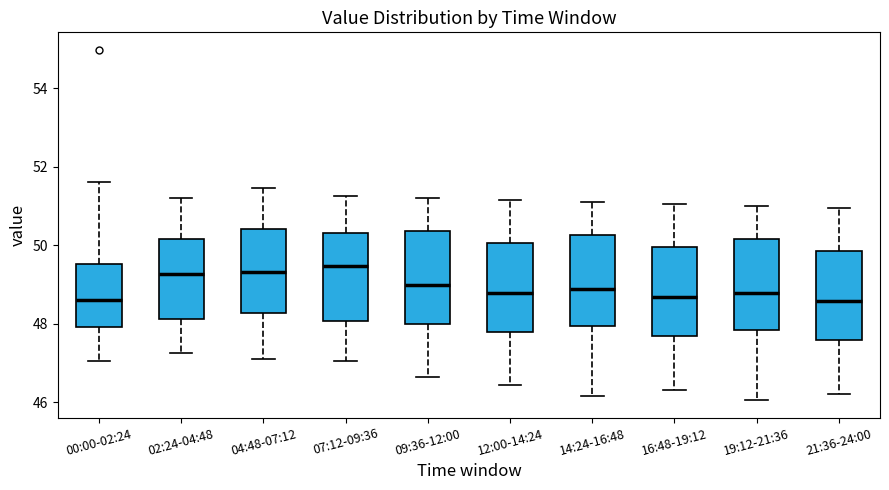

Where does the lower whisker of the box for 14:24-16:48 end on the y-axis? The values are not printed on the chart, so give them approximately, as read against the axis.

46.2